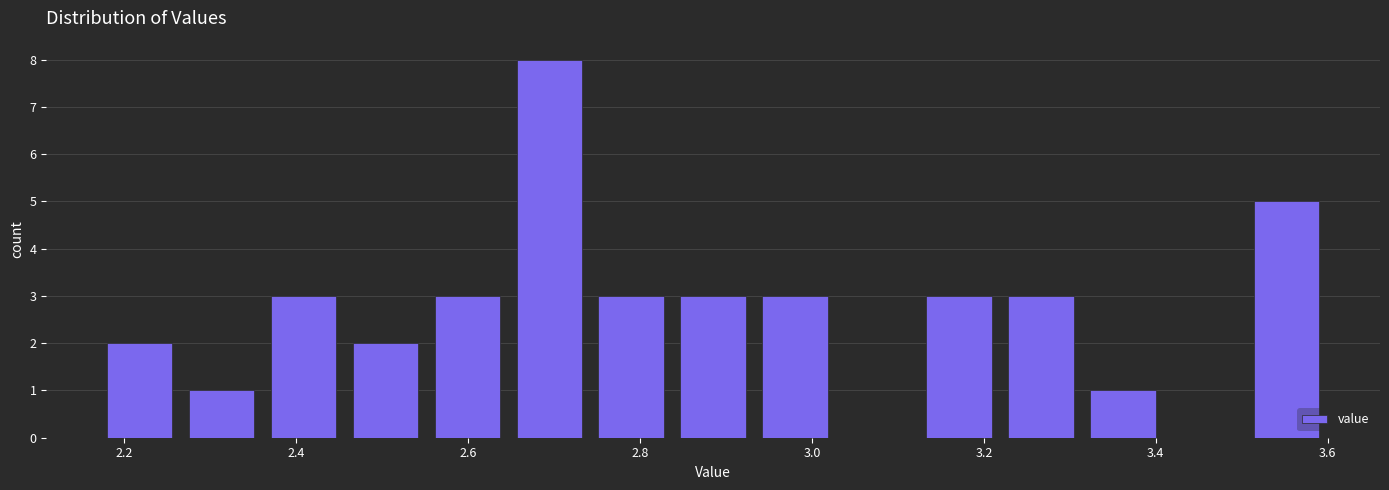

Reading left to right, transcribe this chart: for each bar, give the range it covers on the x-axis and its height. Neither the bar edges nor the heights are printed on the chart, so give them approximately, as read against the axes.

2.18 to 2.26: 2
2.26 to 2.36: 1
2.36 to 2.46: 3
2.46 to 2.56: 2
2.56 to 2.64: 3
2.64 to 2.74: 8
2.74 to 2.84: 3
2.84 to 2.94: 3
2.94 to 3.02: 3
3.02 to 3.12: 0
3.12 to 3.22: 3
3.22 to 3.32: 3
3.32 to 3.40: 1
3.40 to 3.50: 0
3.50 to 3.60: 5